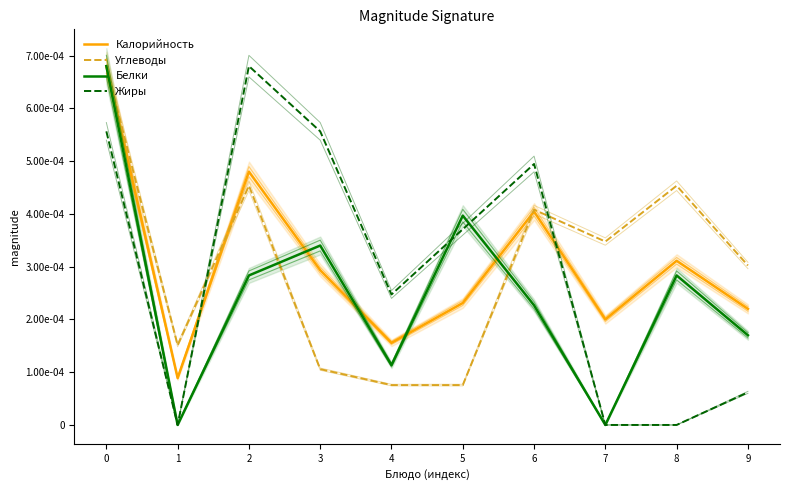

Is the value of Жиры at 9 greater than the value of Углеводы at 2?

No